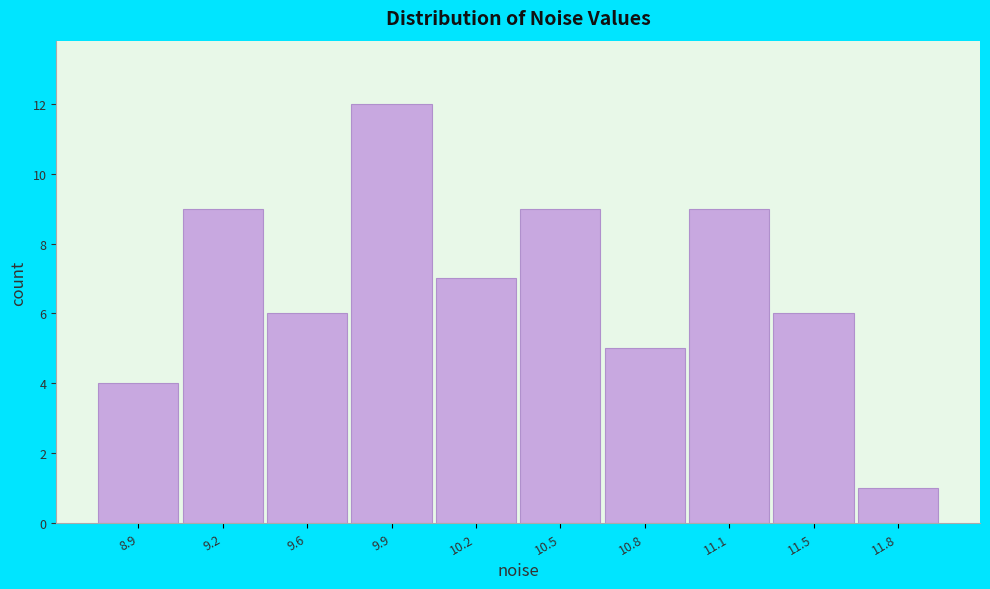

Reading right to left, what are all the values shown in this chart?

1	6	9	5	9	7	12	6	9	4